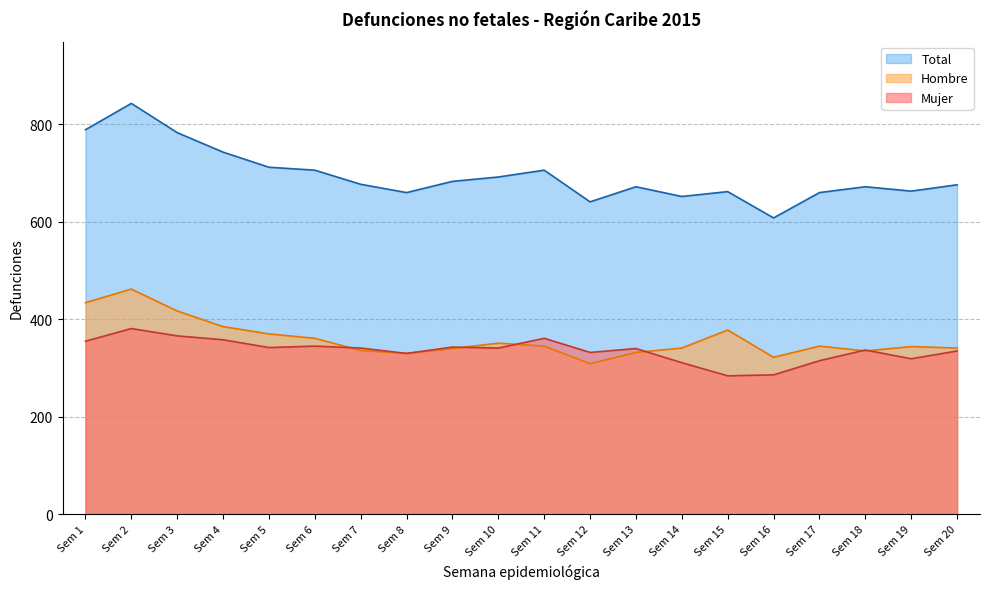

What is the value of the Hombre point at the 17th from the left?

345